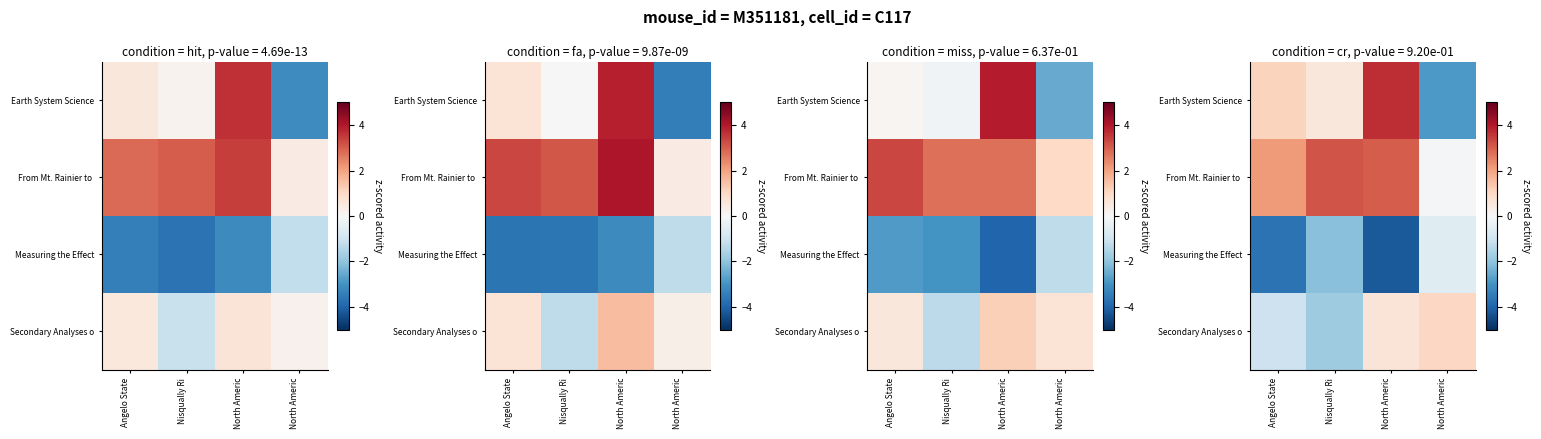

What is the total value across all series at Angelo State?

-1.5